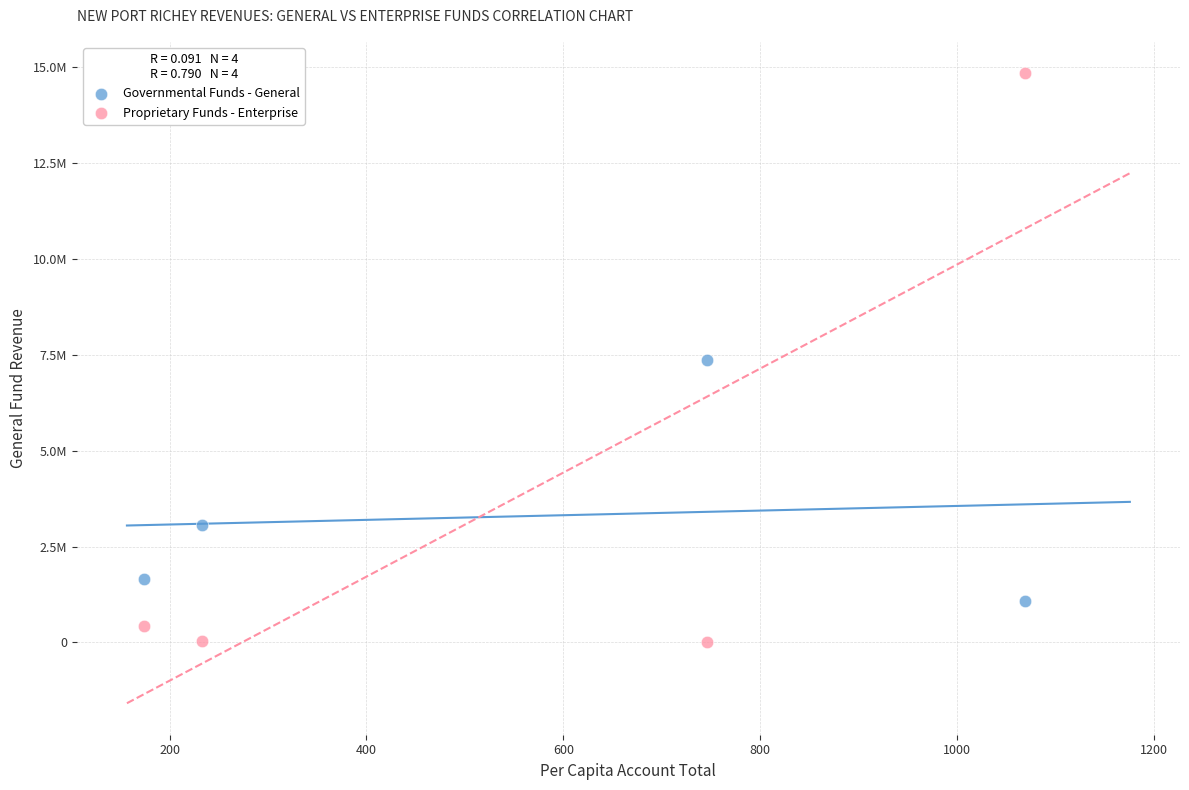

What are all the series names shown in the legend?

Governmental Funds - General, Proprietary Funds - Enterprise